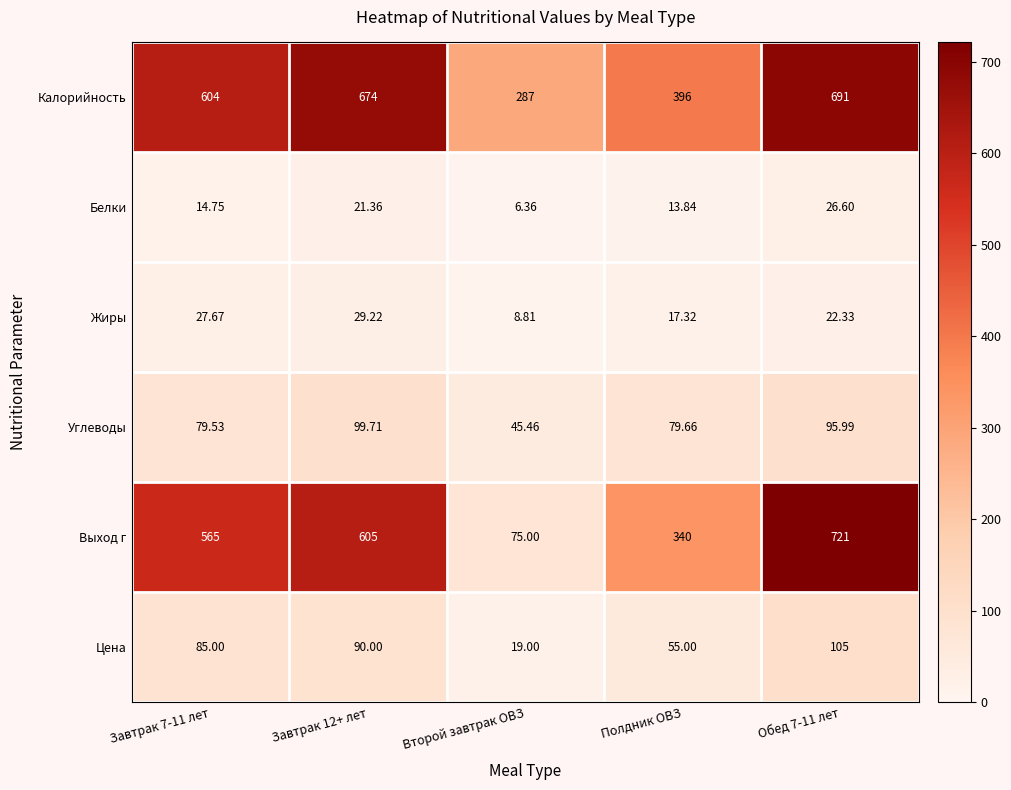

At which label does Цена reach its minimum?

Второй завтрак ОВЗ